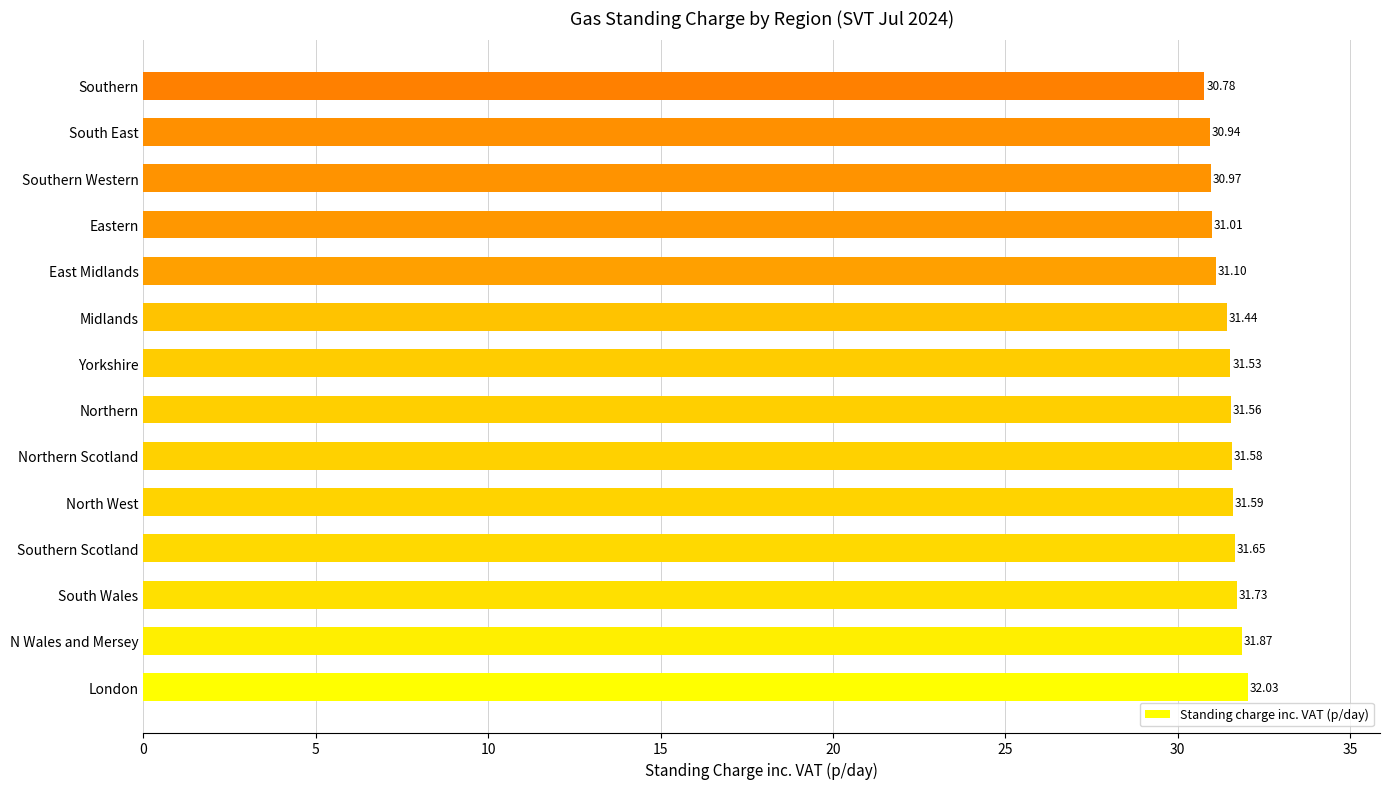

Between Northern Scotland and East Midlands, which is larger?

Northern Scotland